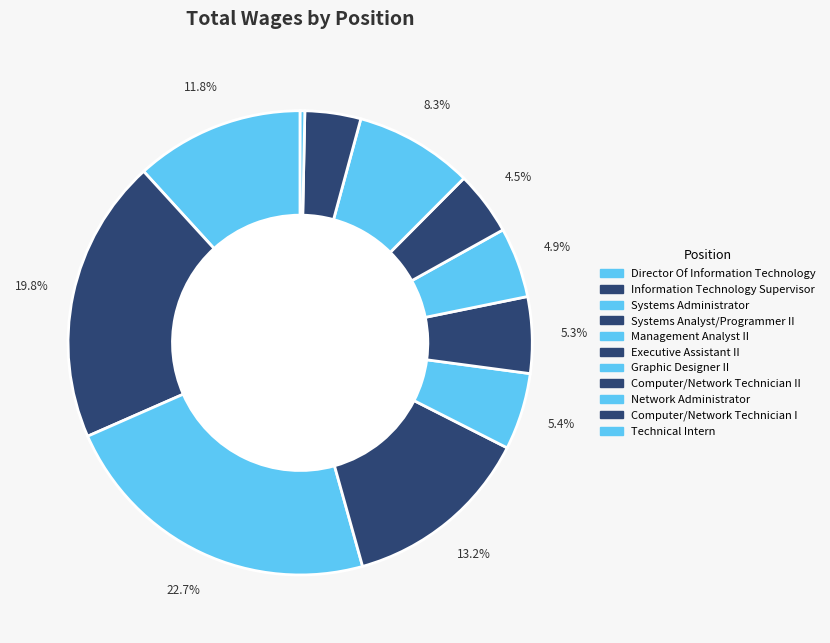

How many segments does this pie chart have?

11